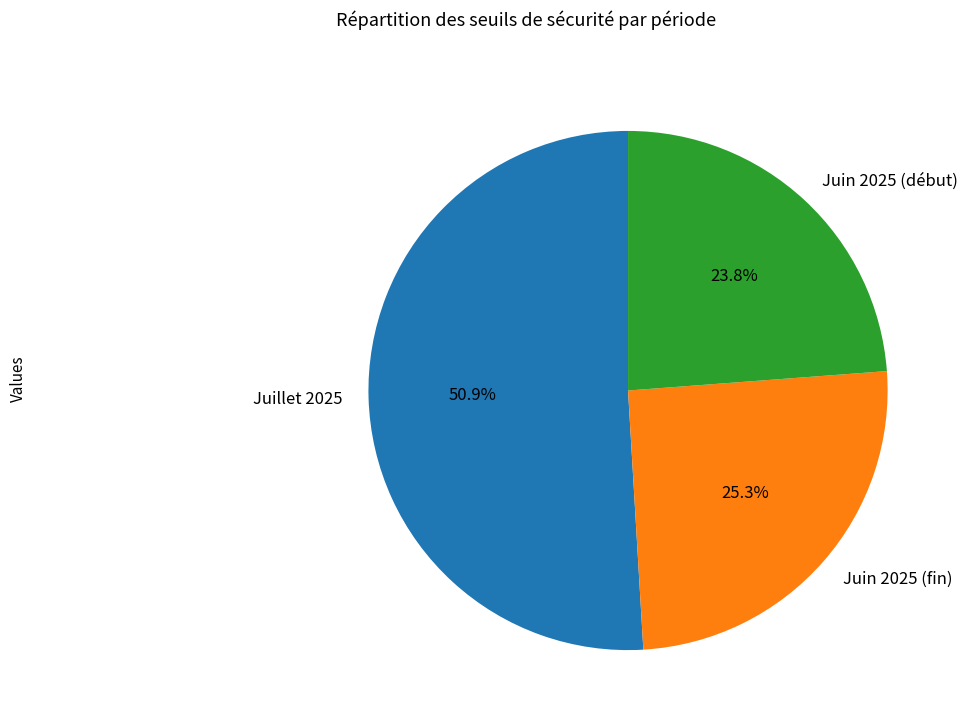

Count the number of slices in the pie.

3